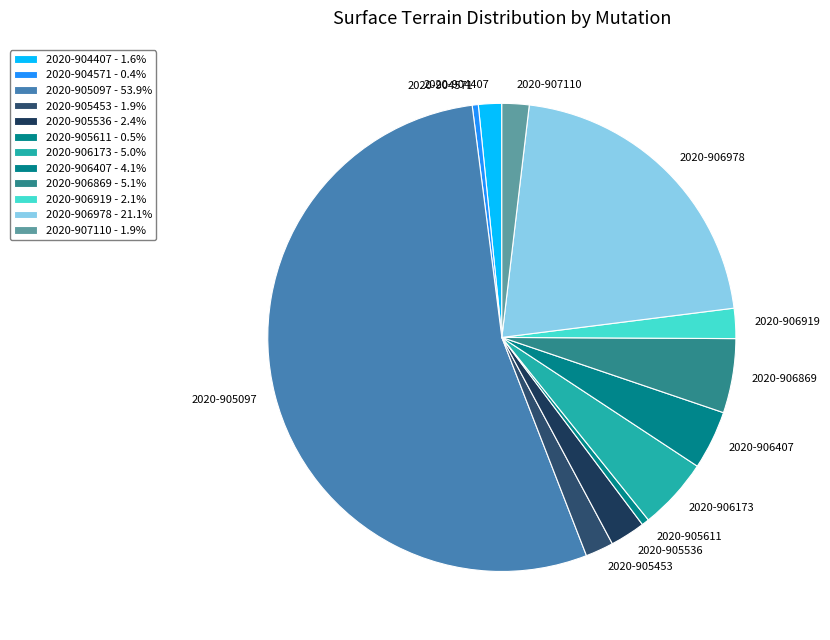

Which has a higher value, 2020-906407 or 2020-907110?

2020-906407